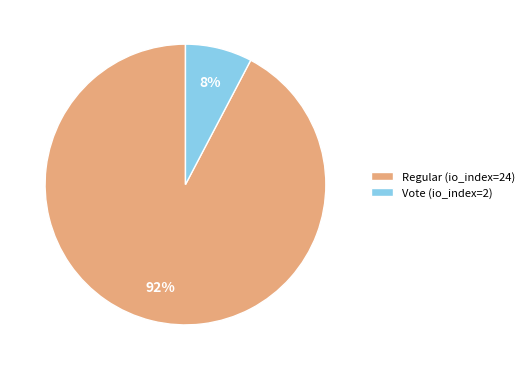

Which category accounts for the majority?

Regular (io_index=24)